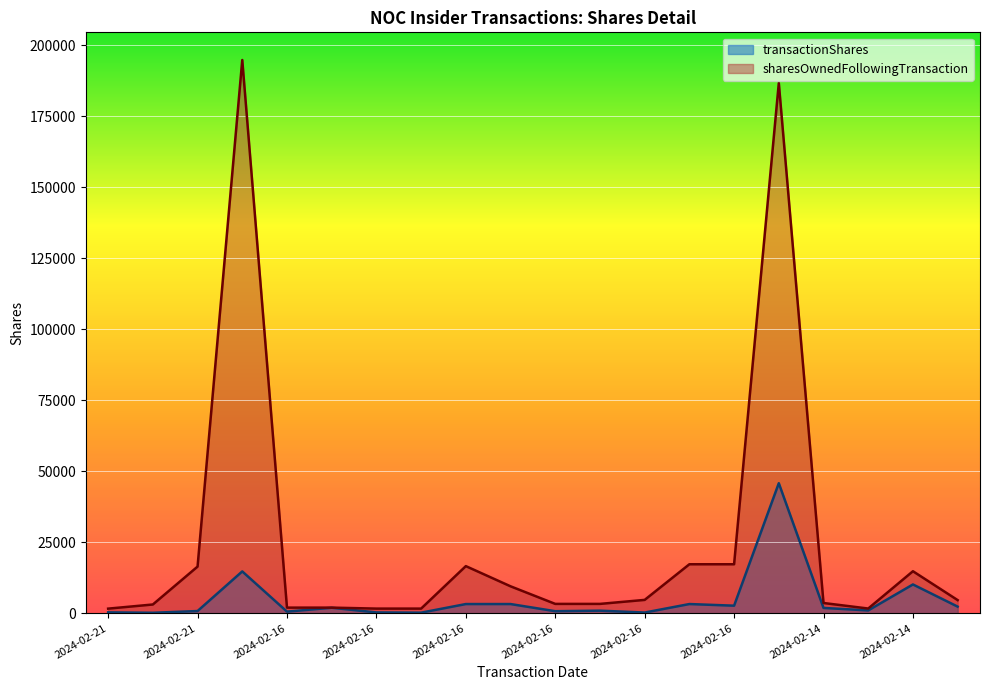

What are all the series names shown in the legend?

transactionShares, sharesOwnedFollowingTransaction